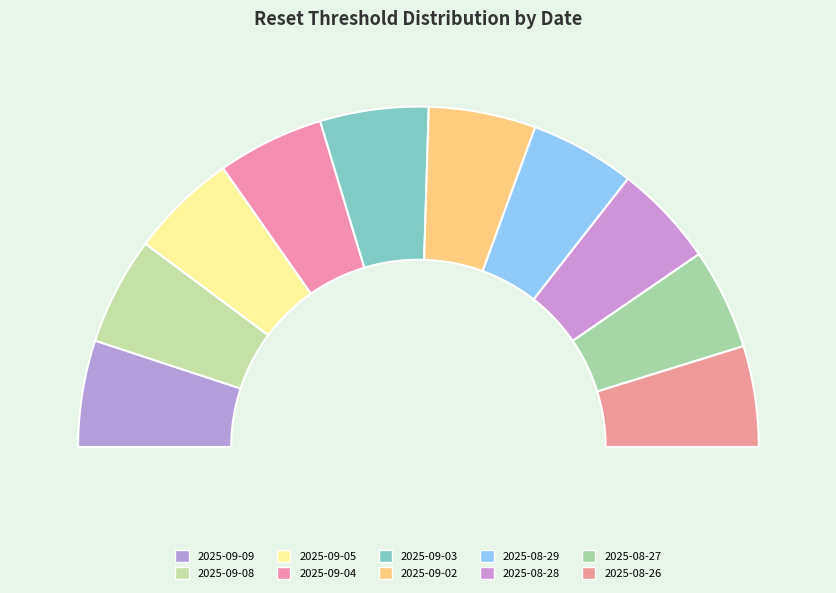

What is the total percentage of 2025-09-03 and 2025-08-27?

19.9%